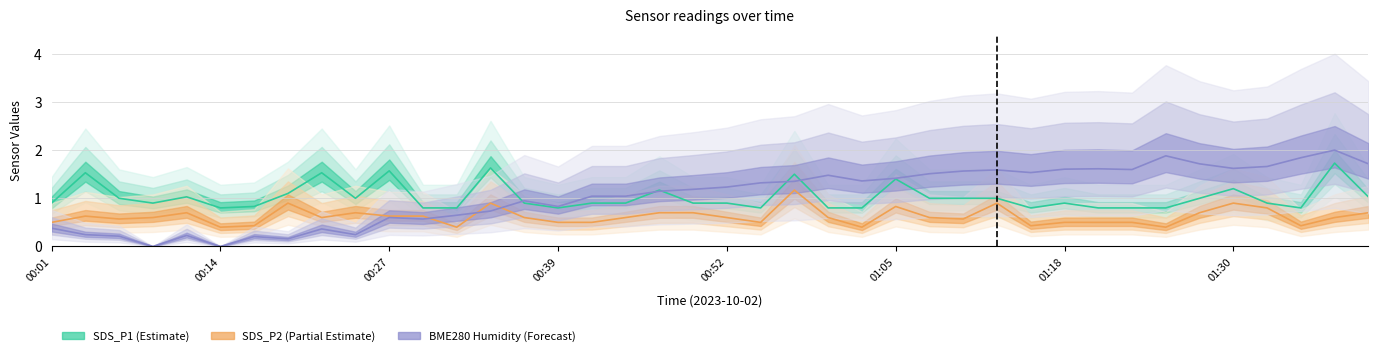

Rank the categories by SDS_P1 value from highest to lowest.

01:38, 00:34, 00:27, 00:04, 00:22, 00:57, 01:05, 01:30, 00:47, 00:19, 00:11, 01:41, 00:06, 00:24, 01:07, 01:10, 01:13, 01:28, 00:01, 00:09, 00:37, 00:42, 00:44, 00:50, 00:52, 01:18, 01:33, 00:17, 00:14, 00:29, 00:31, 00:39, 00:55, 01:00, 01:02, 01:15, 01:20, 01:23, 01:25, 01:35